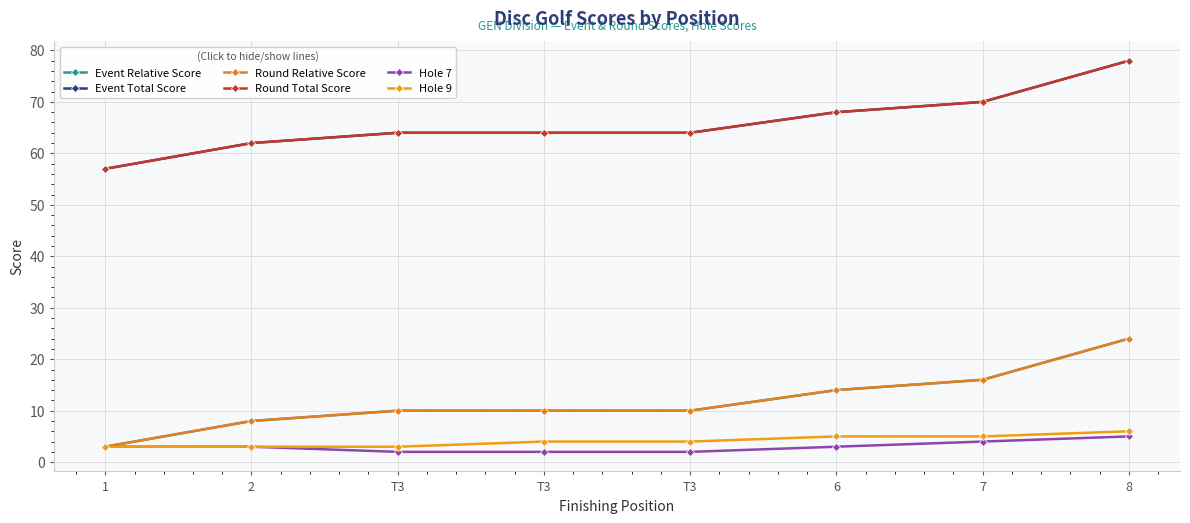

How many lines are shown in the chart?

6